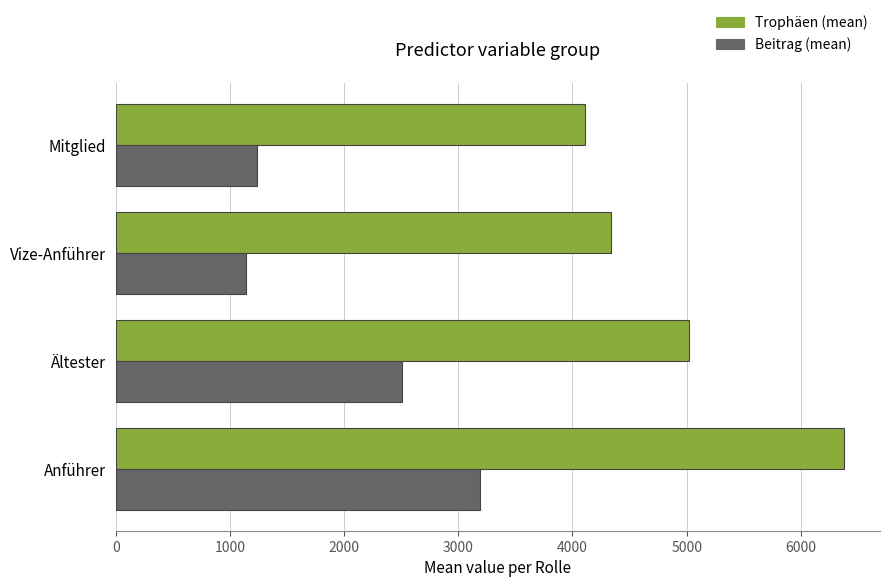

Which series has the largest range (max minus min)?

Trophäen (mean)